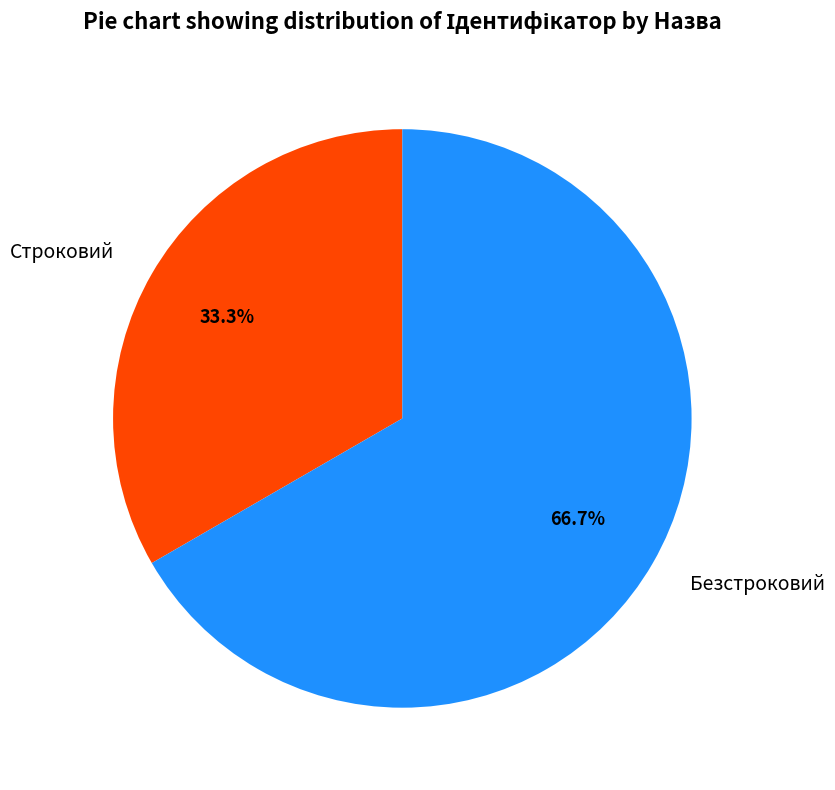

Which has a higher value, Безстроковий or Строковий?

Безстроковий